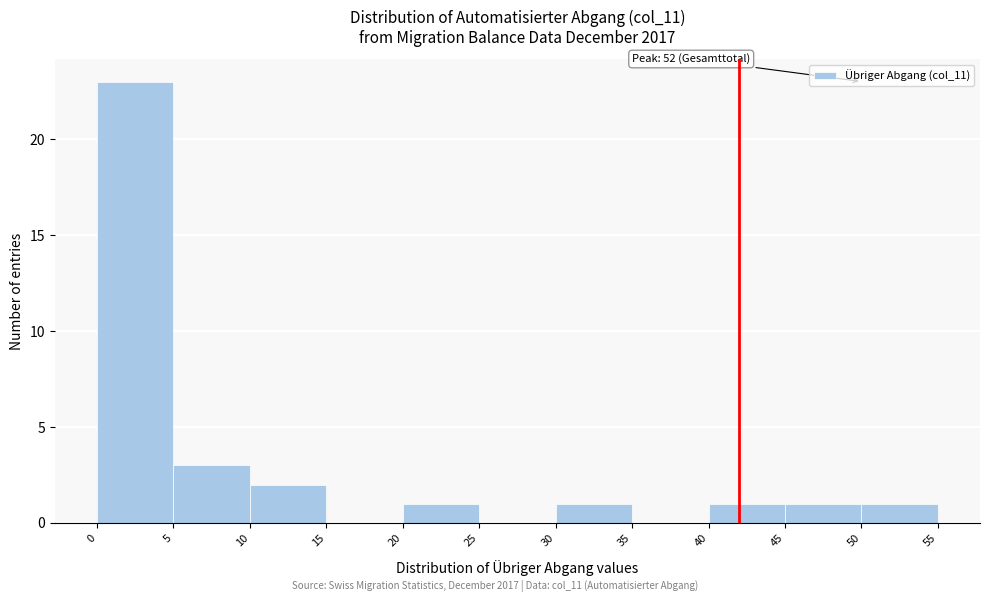

Over which range of the x-axis is the bar tallest?

0 to 5